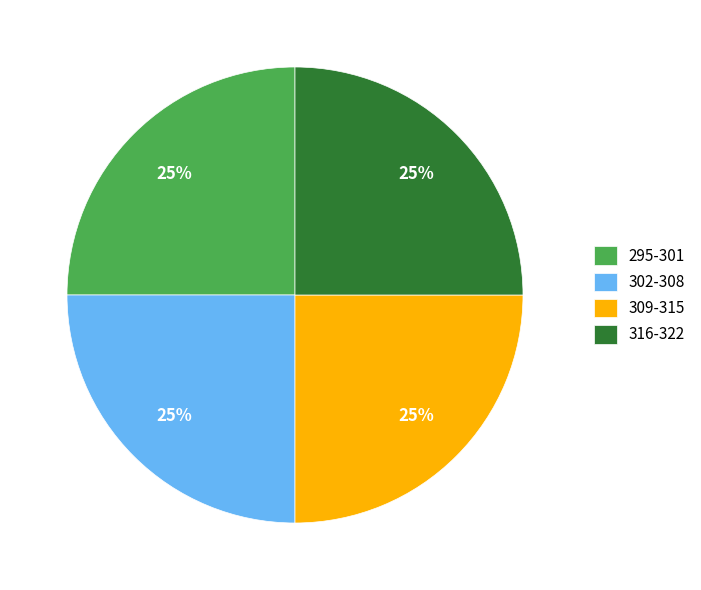

Approximately how many times larger is the value at 309-315 compared to 302-308?

1.0